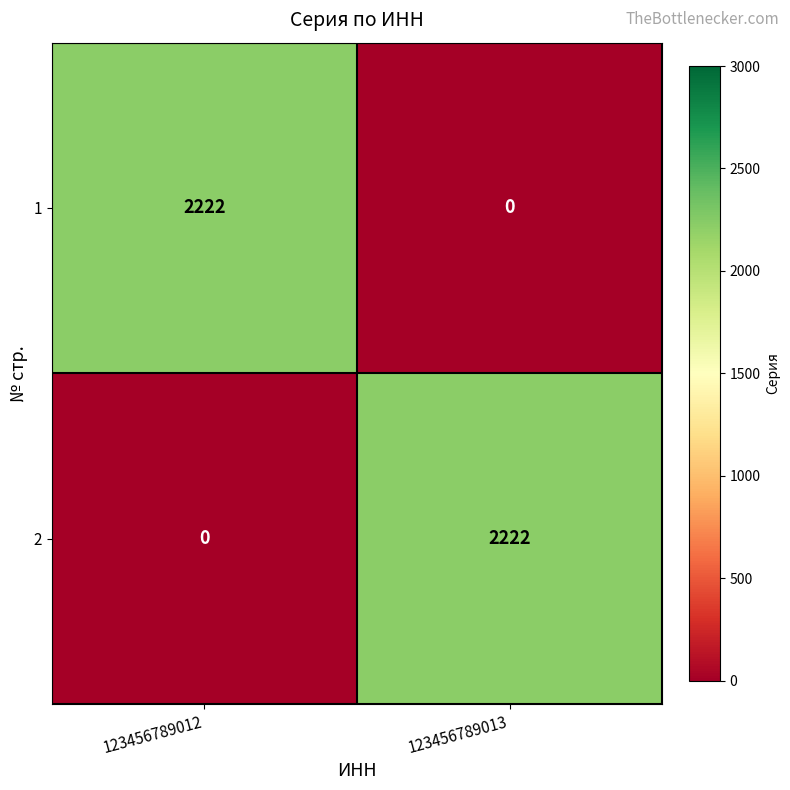

True or false: 2 has a value of 3658 at 123456789013.

False